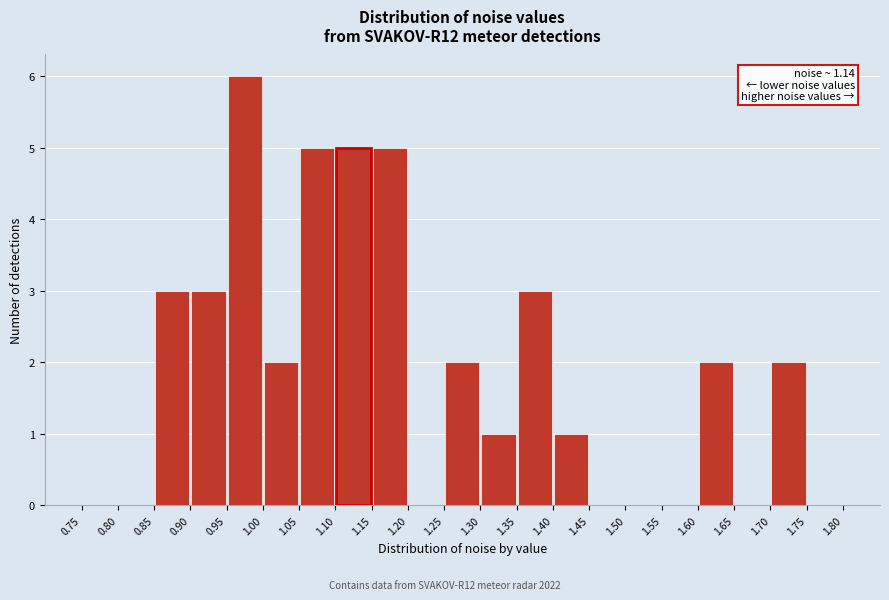

Which range on the x-axis has the tallest bar?

0.95 to 1.00